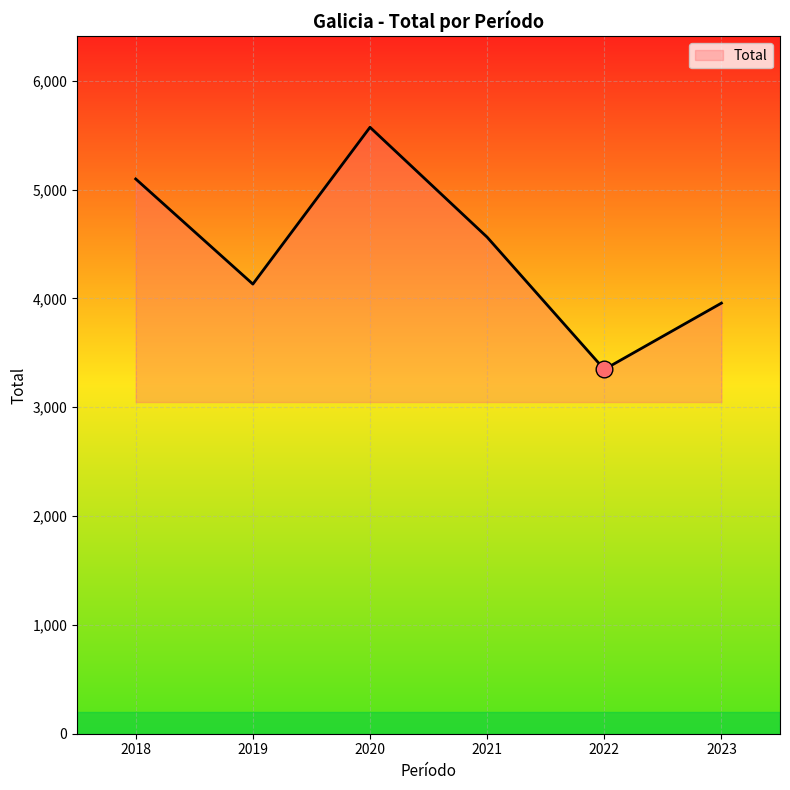

At which label does the data first exceed 4563?

2018